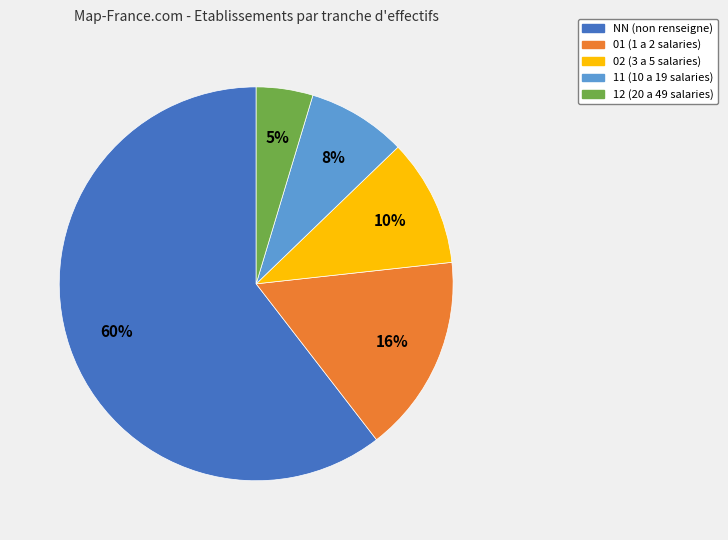

To the nearest percent, what is the difference between the largest and smallest slice percentages?

56%